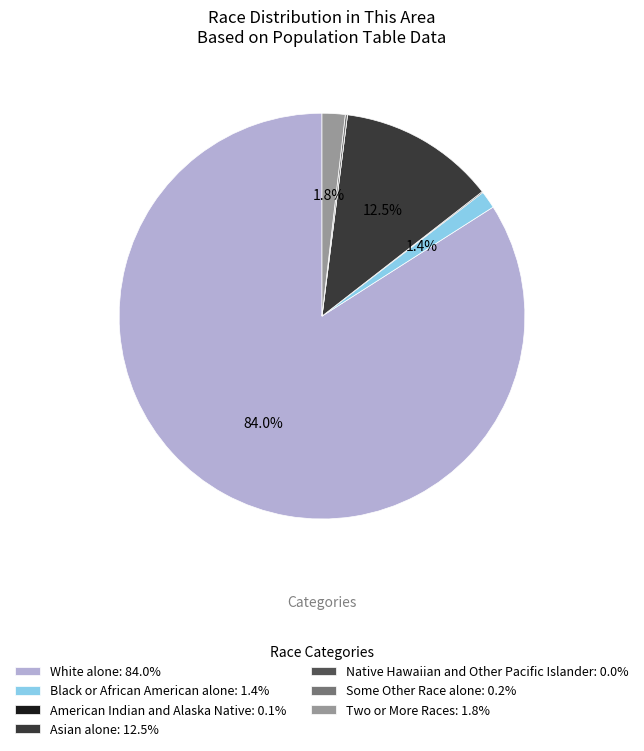

To the nearest percent, what is the average slice percentage?

14%